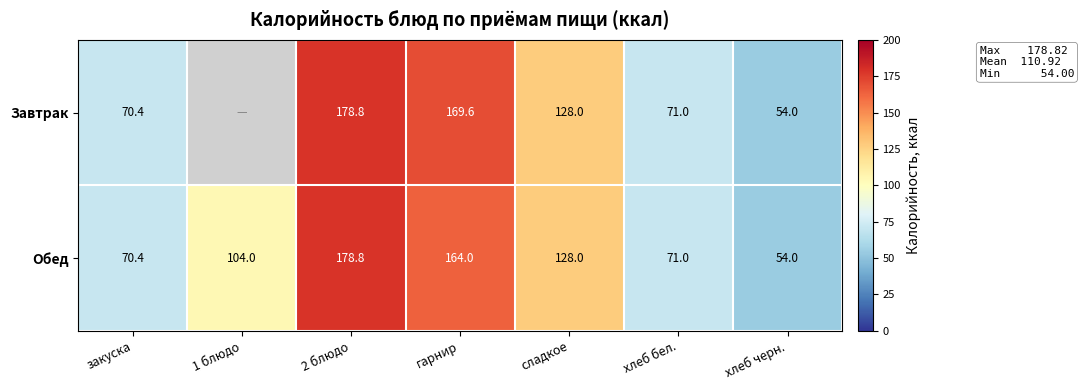

What is the greatest value displayed?

178.8